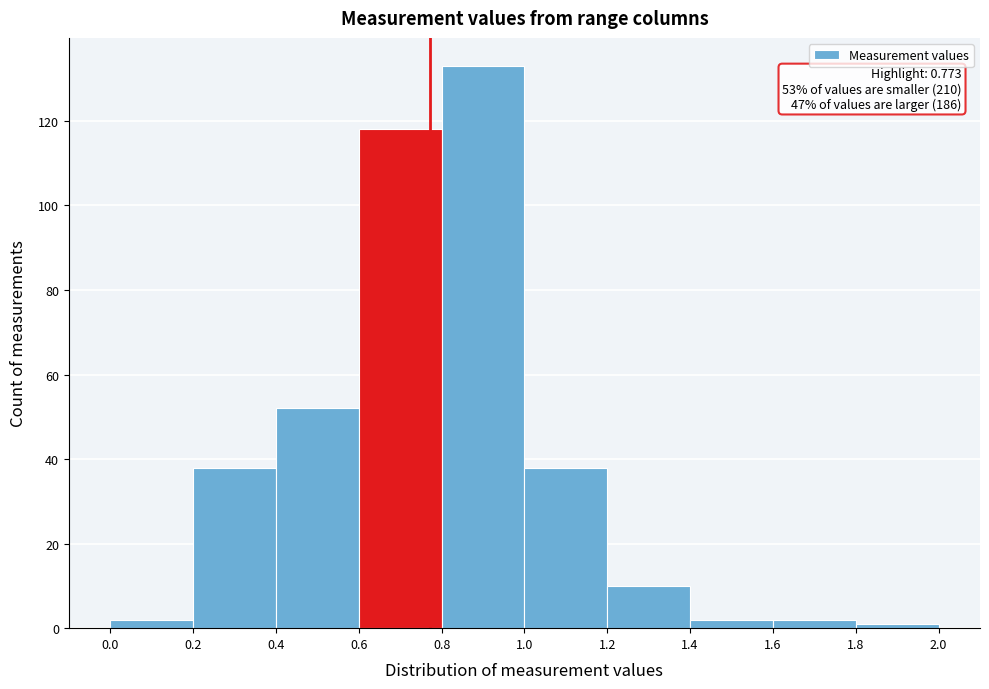

Which range on the x-axis has the tallest bar?

0.8 to 1.0